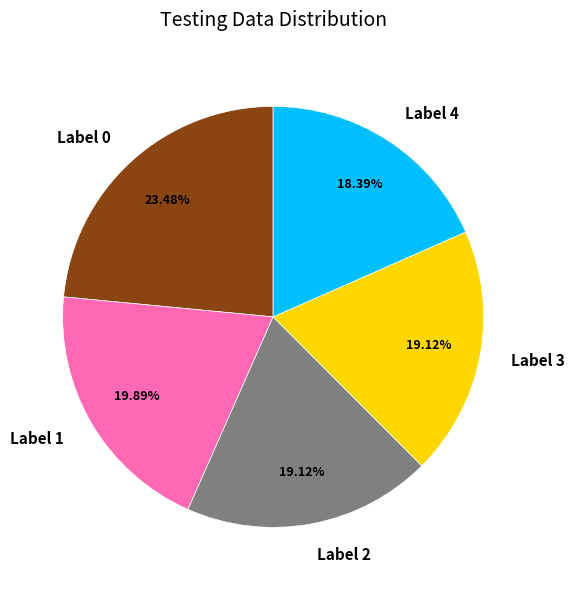

Is there any slice that represents more than half of the pie?

No